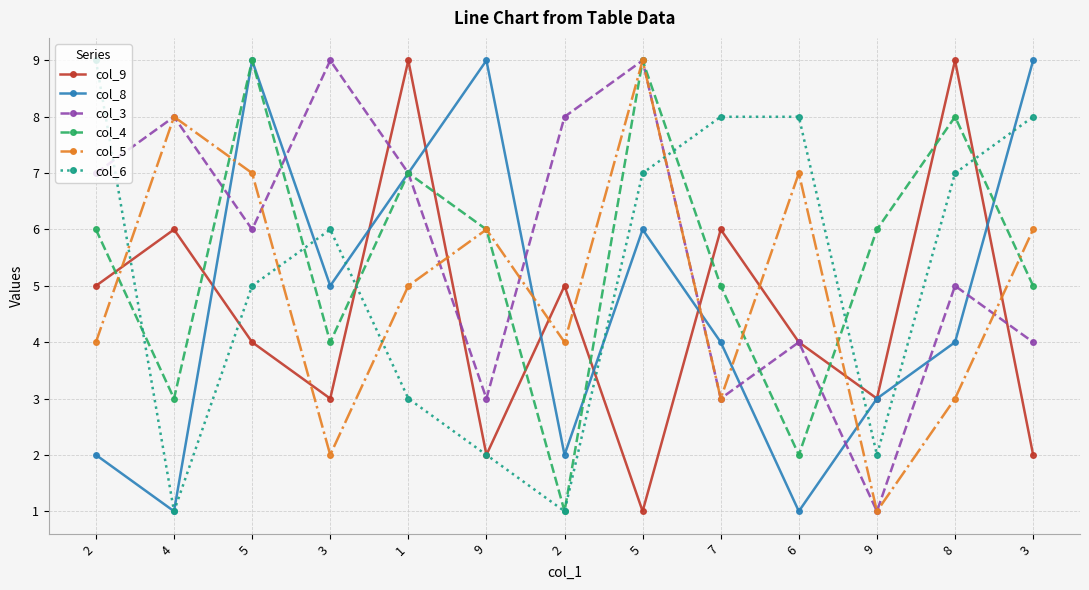

How many data points does each series have?

13